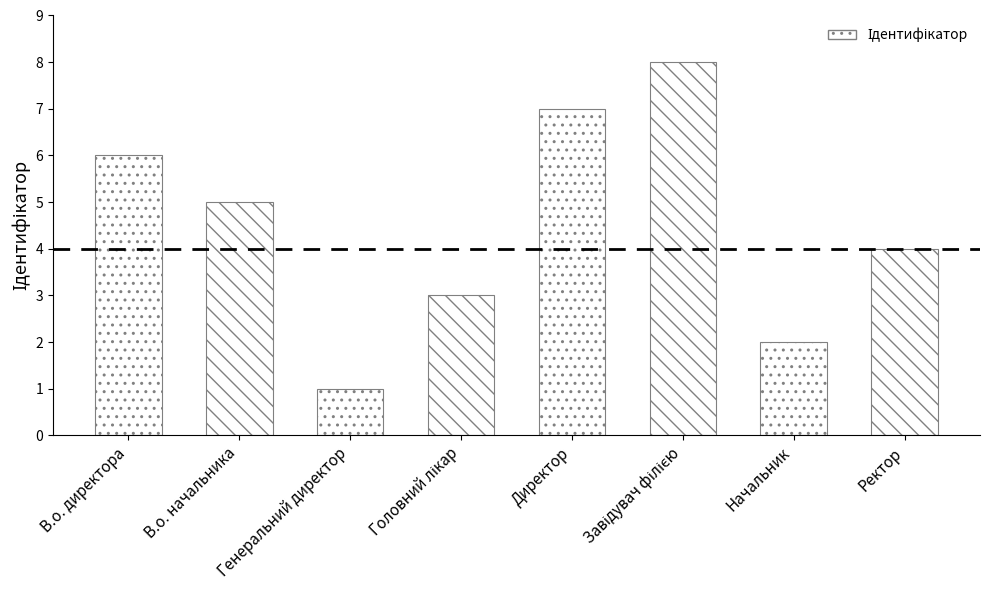

Does the chart contain any negative values?

No